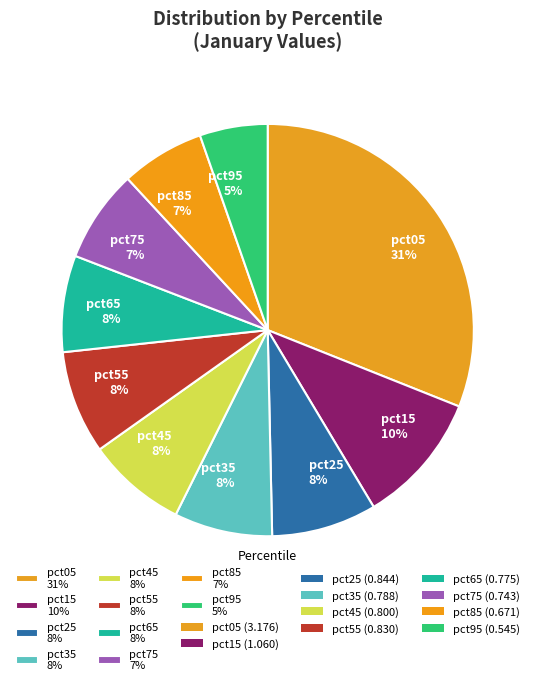

To the nearest percent, what is the combined percentage of pct65 8% and pct25 8%?

16%